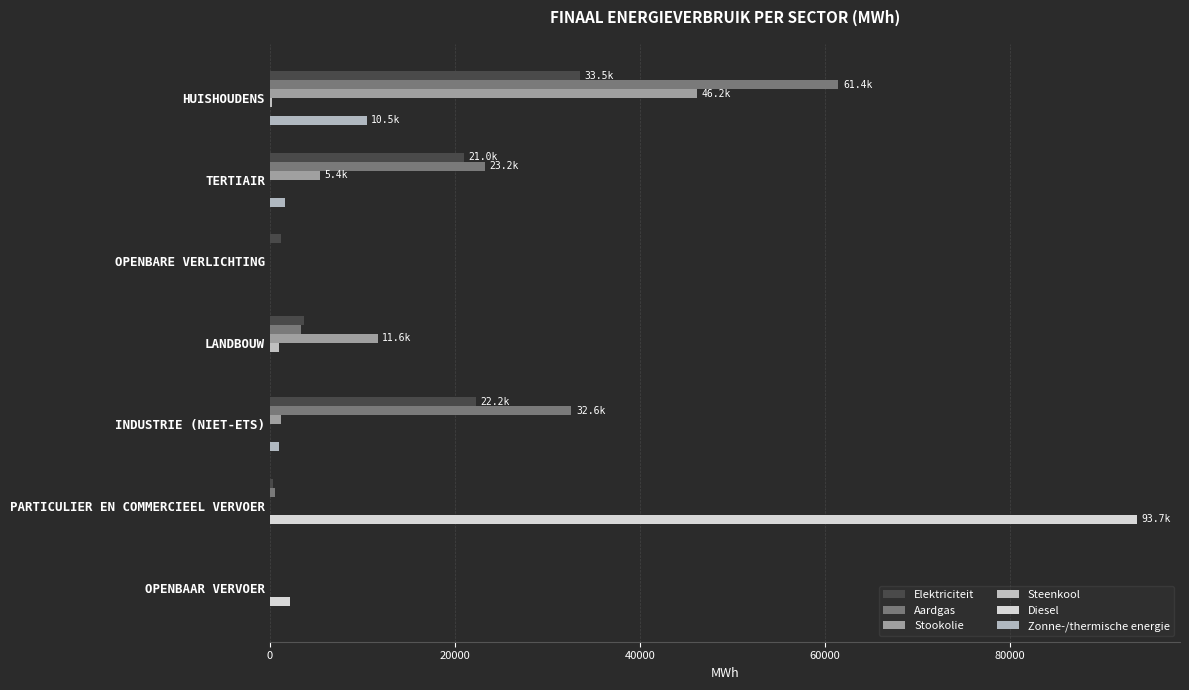

How many distinct data groups are displayed?

6